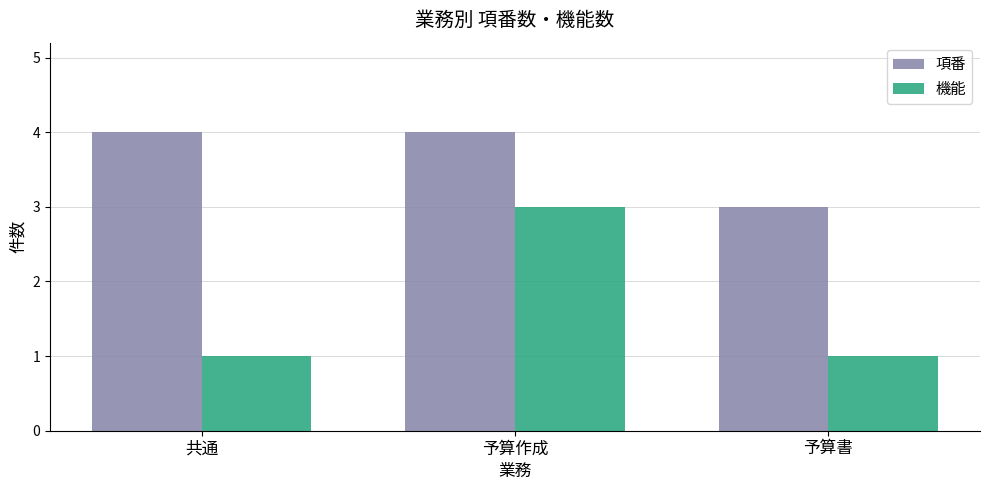

What is the highest value of the 項番 series?

4